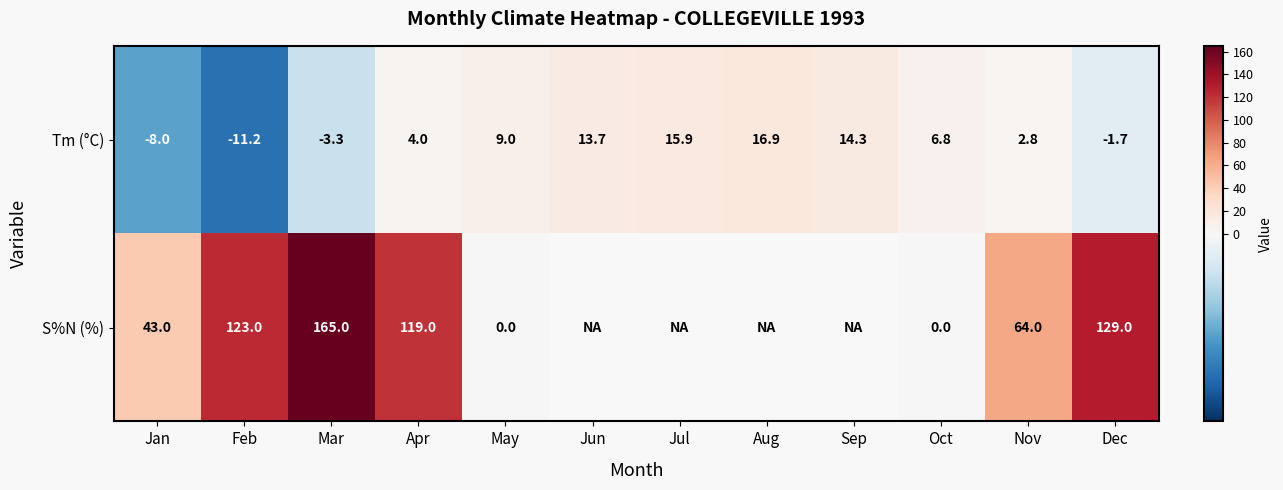

Is it true that S%N (%) equals 129.0 at Dec?

True